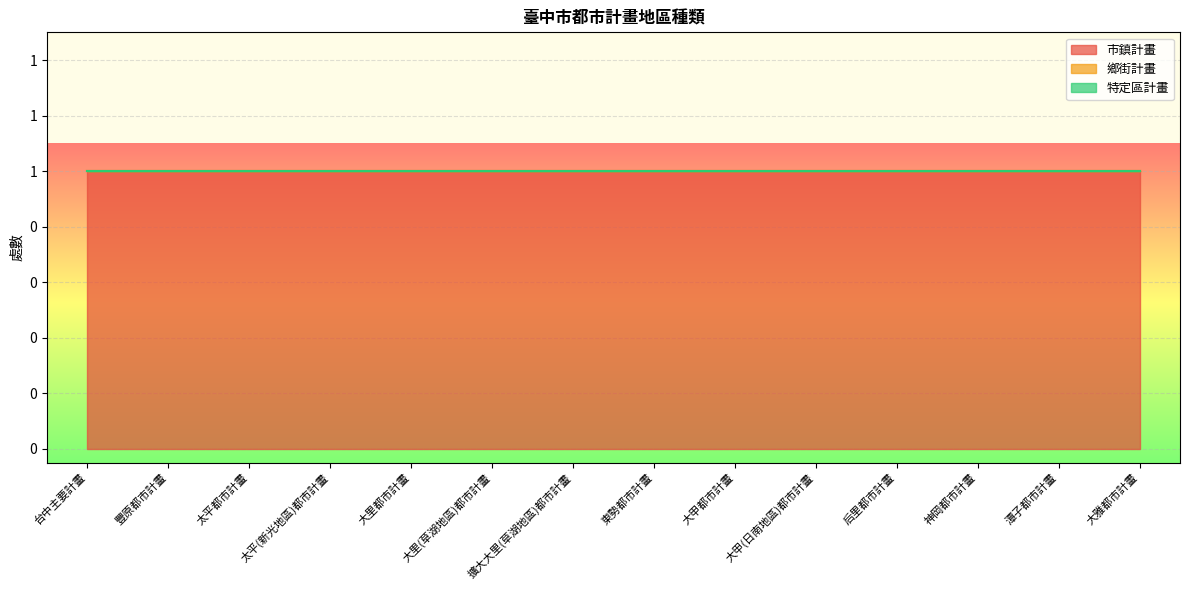

How many lines are shown in the chart?

3